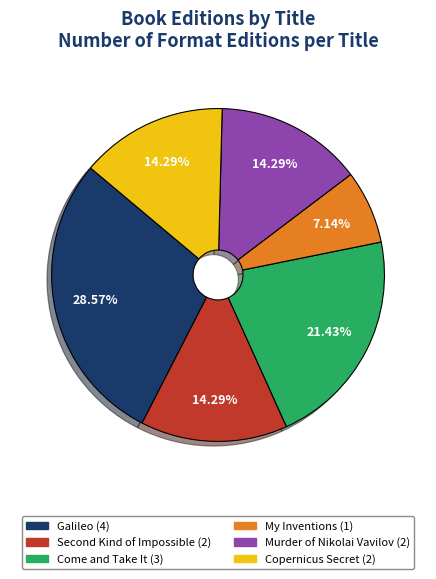

What percentage do Copernicus Secret and My Inventions together represent?

21.4%